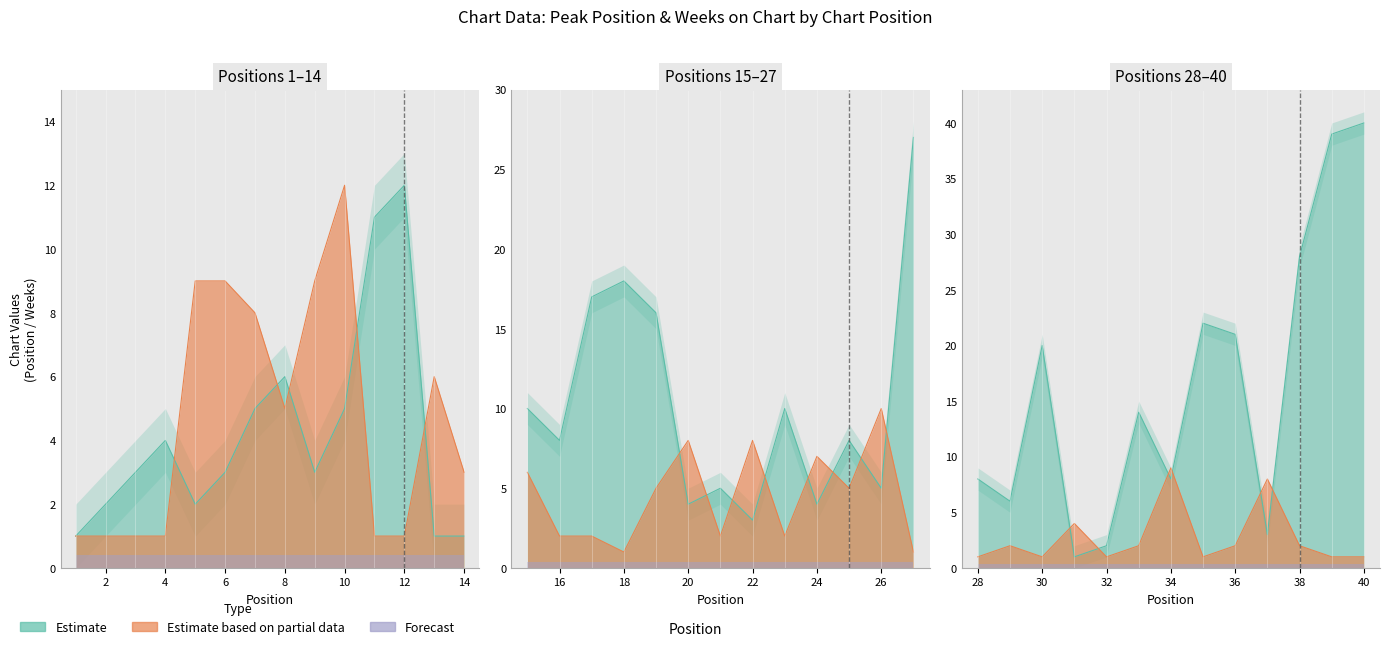

The Peak Position series shows 16 at 39. True or false?

False